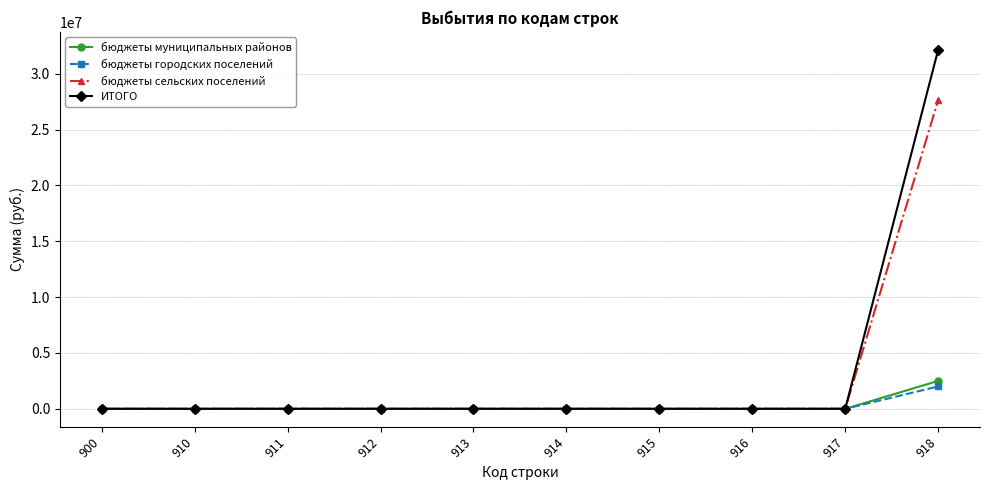

Which series has the widest spread of values?

ИТОГО